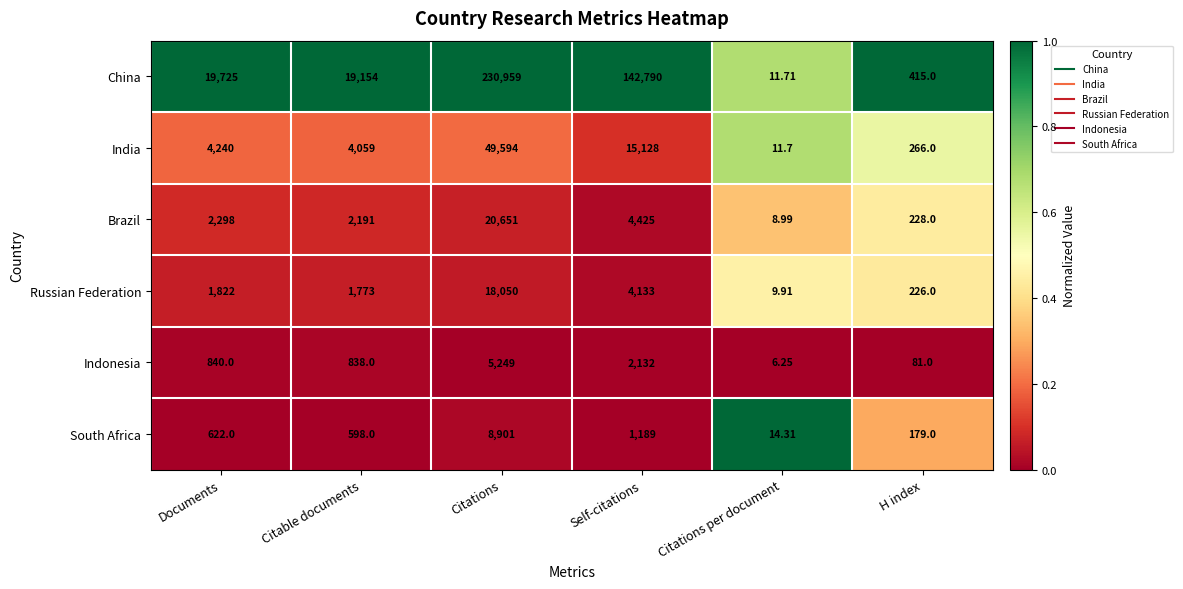

Which label corresponds to the largest value in the chart?

Citations